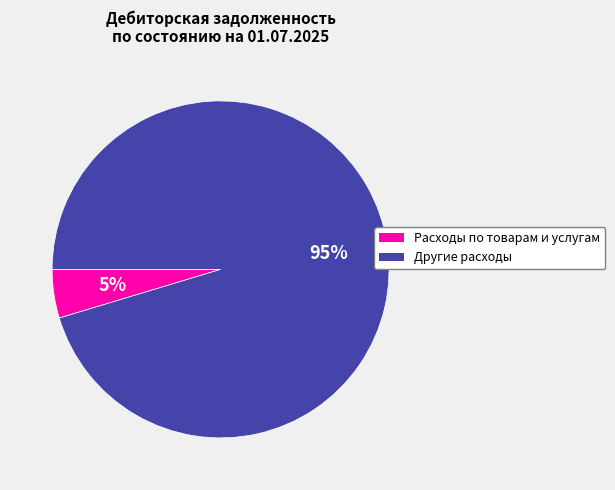

Which has a higher value, Расходы по товарам и услугам or Другие расходы?

Другие расходы